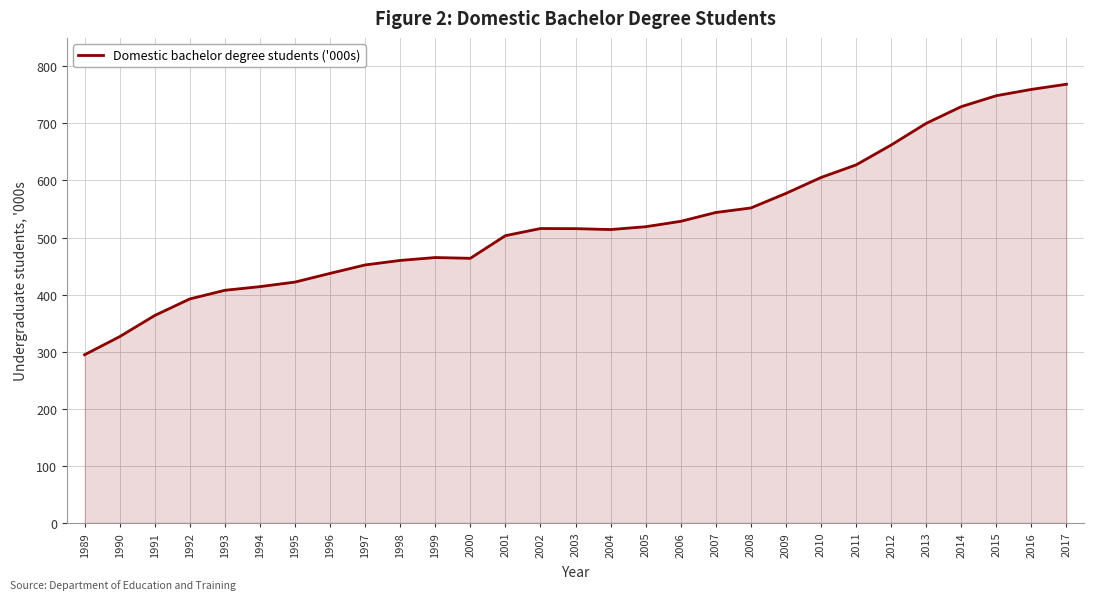

What is the approximate value at 2015?

748.7